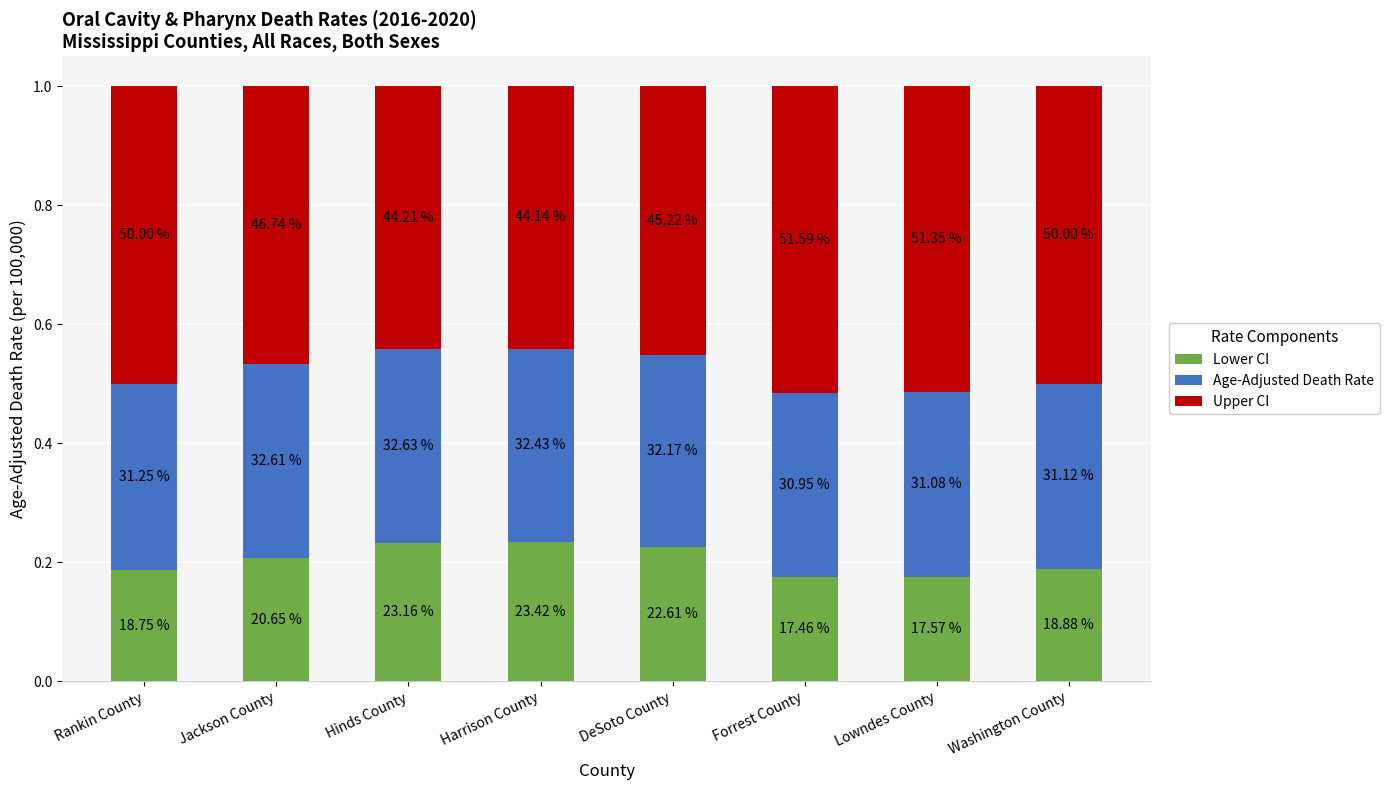

Rank the series at Lowndes County from lowest to highest value.

Lower CI, Age-Adjusted Death Rate, Upper CI